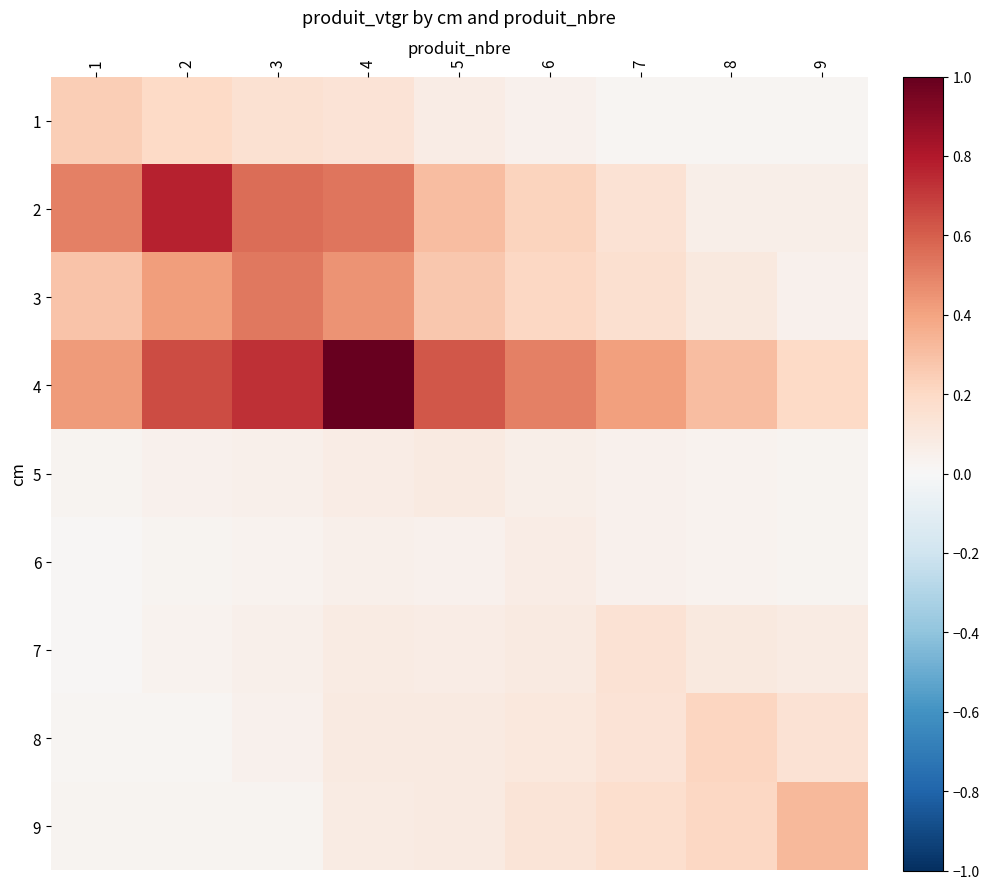

What is the total value across all series at 1?

1.6